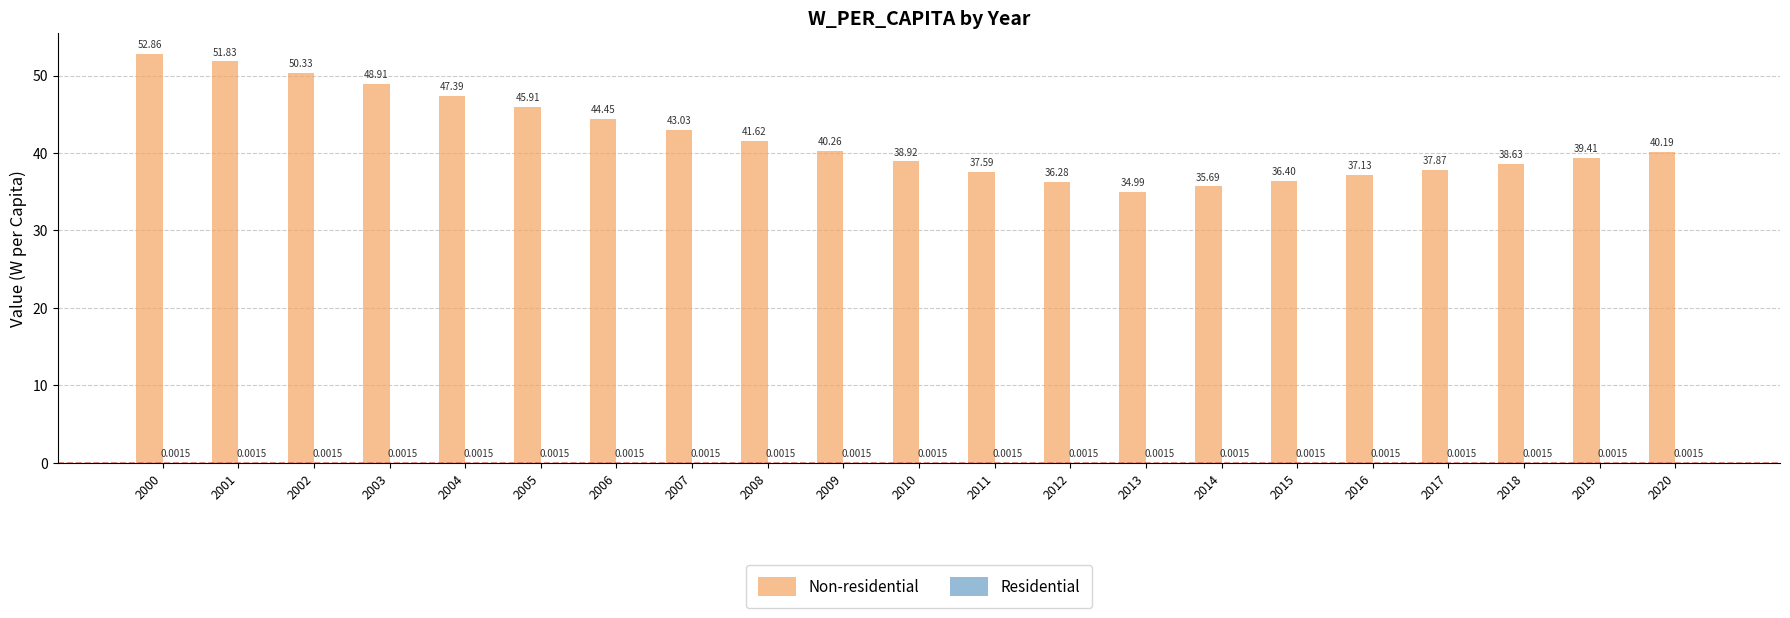

Read the Non-residential value at 2016.

37.1